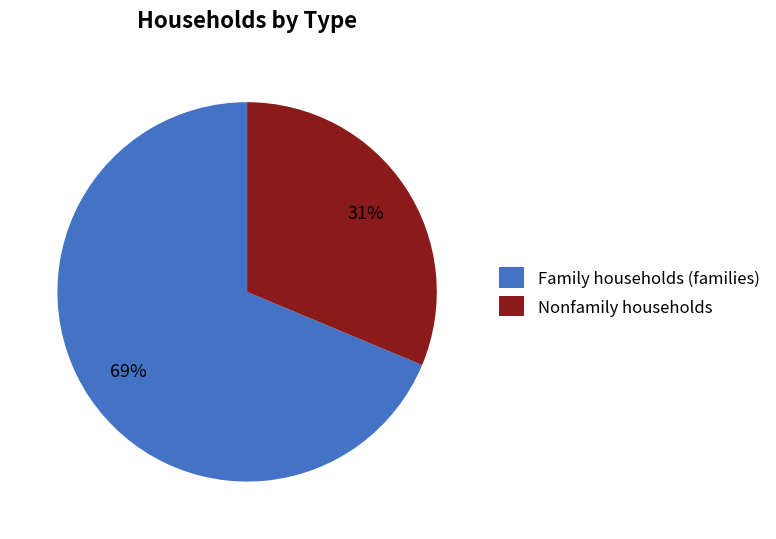

Which slice is the smallest?

Nonfamily households